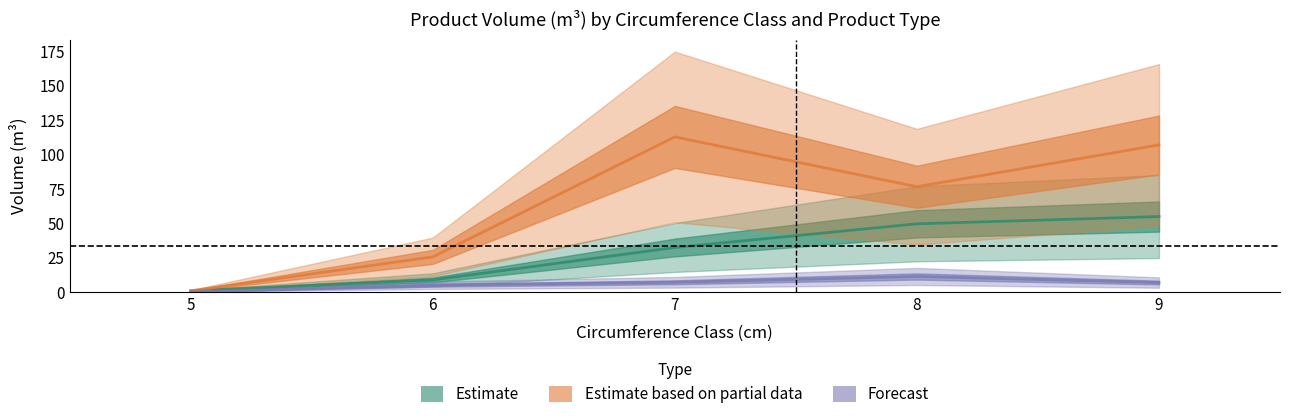

At which label does CHAUFFAGE_produit_vtgr reach its peak?

8